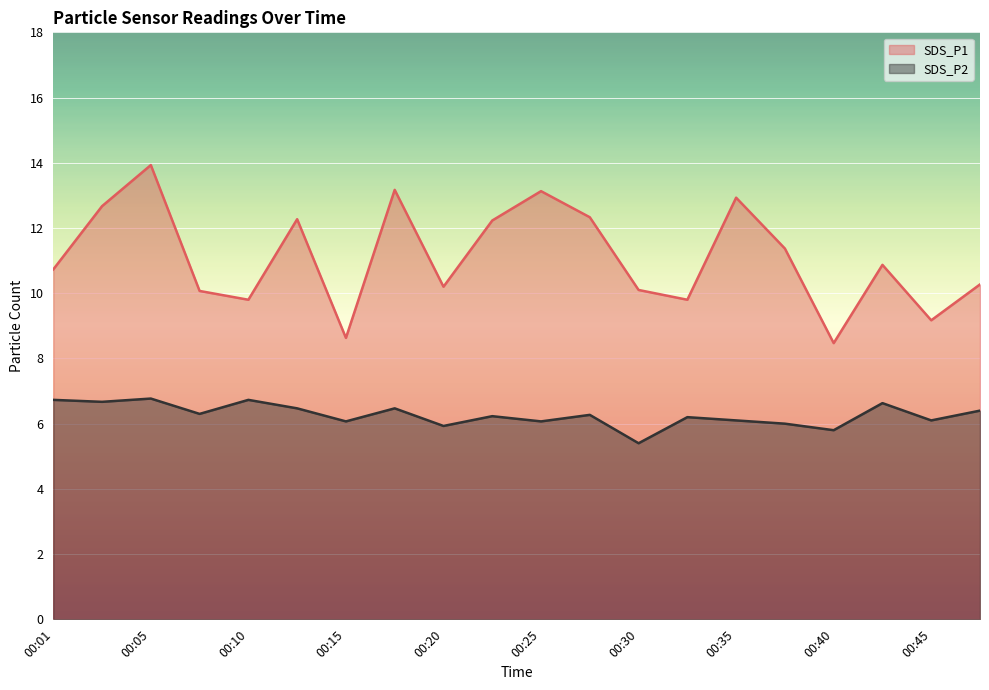

What is the difference between the maximum and minimum values in the SDS_P2 series?

1.4